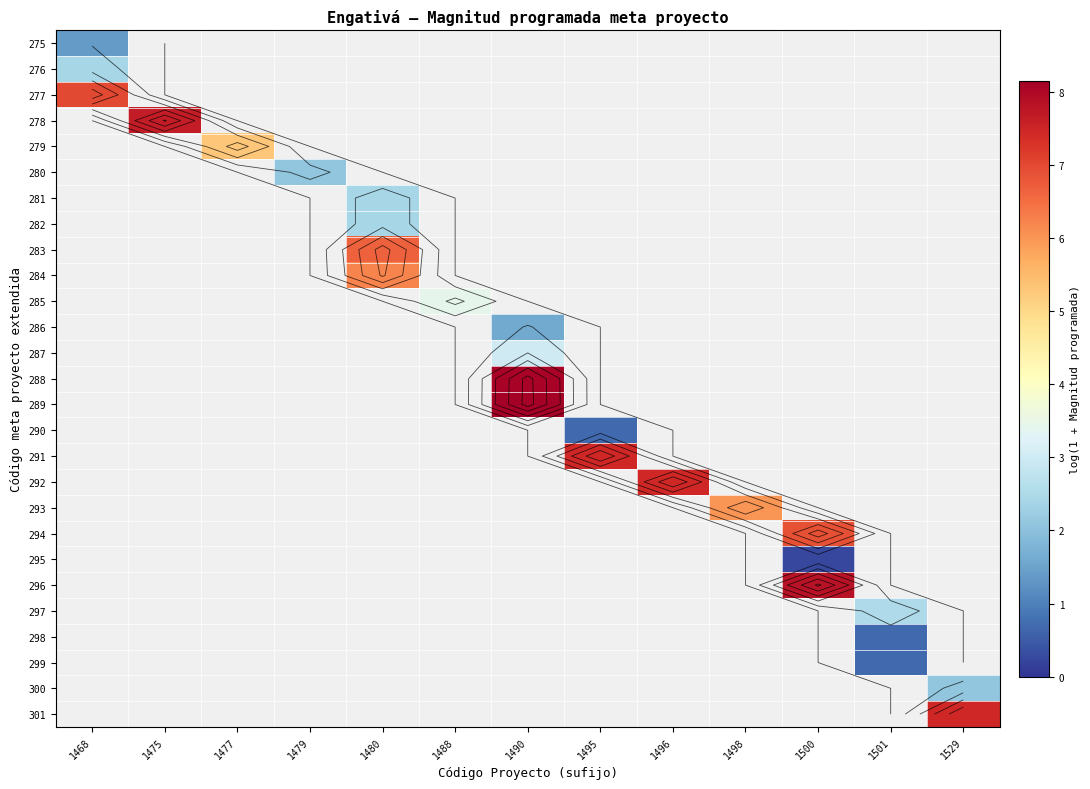

At which category does the chart reach its peak across all series?

1490